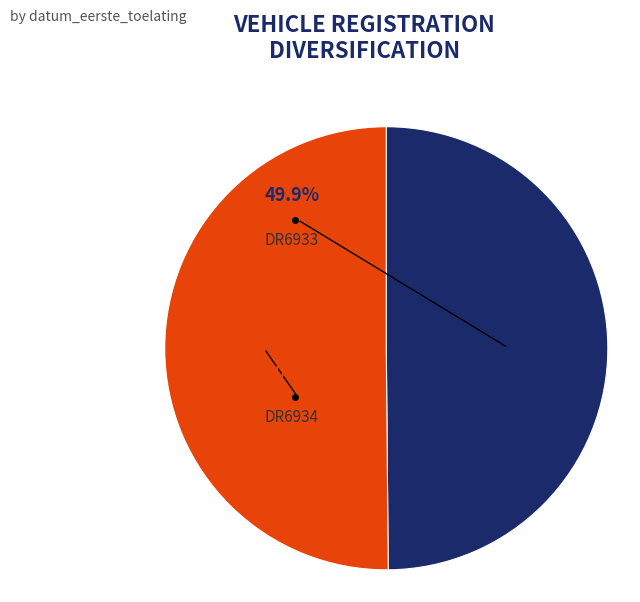

Is DR6934 the majority of the pie?

Yes